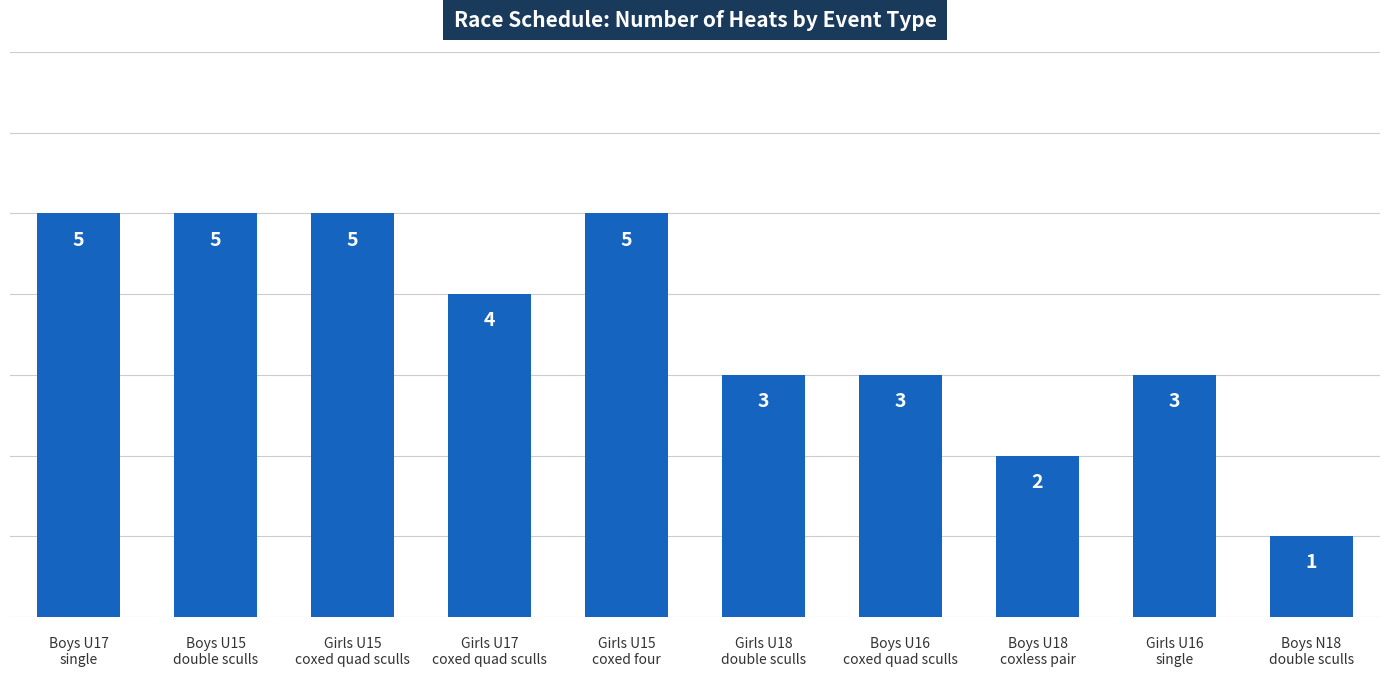

The value at Girls U15
coxed four is 5. True or false?

True